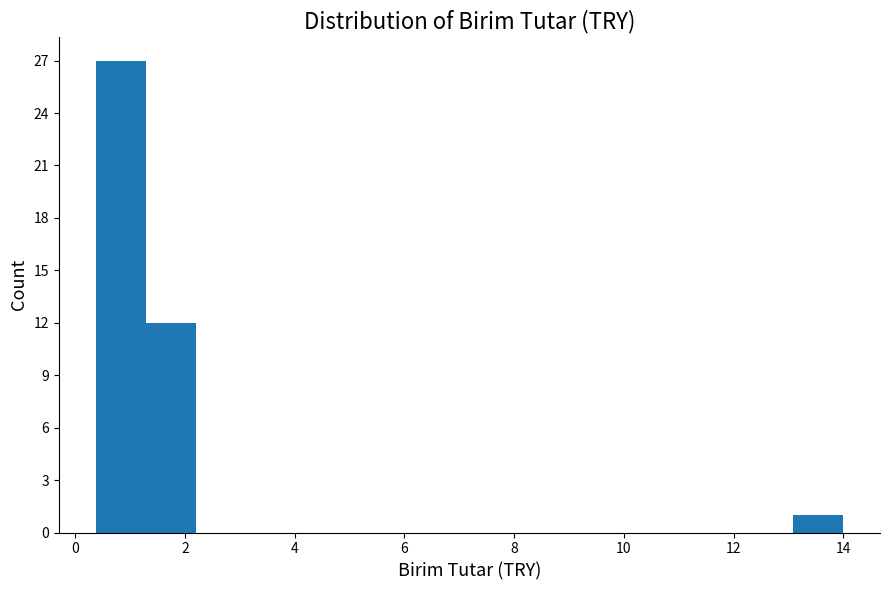

Reading left to right, transcribe this chart: for each bar, give the range it covers on the x-axis and its height. Neither the bar edges nor the heights are printed on the chart, so give them approximately, as read against the axes.

0.4 to 1.2: 27
1.2 to 2.2: 12
2.2 to 3.2: 0
3.2 to 4.0: 0
4.0 to 5.0: 0
5.0 to 5.8: 0
5.8 to 6.8: 0
6.8 to 7.6: 0
7.6 to 8.6: 0
8.6 to 9.4: 0
9.4 to 10.4: 0
10.4 to 11.2: 0
11.2 to 12.2: 0
12.2 to 13.0: 0
13.0 to 14.0: 1